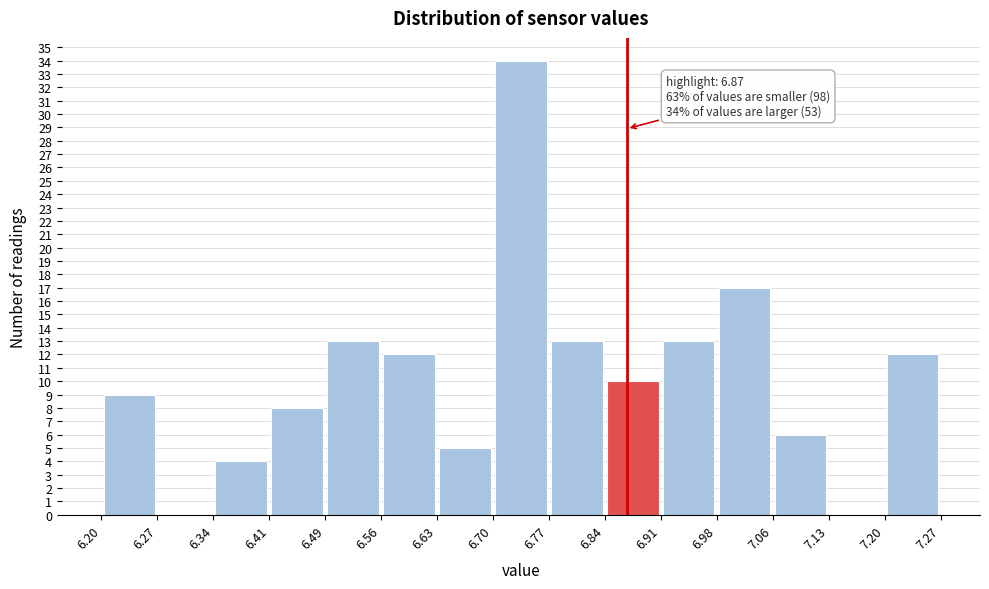

Which range on the x-axis has the tallest bar?

6.70 to 6.77